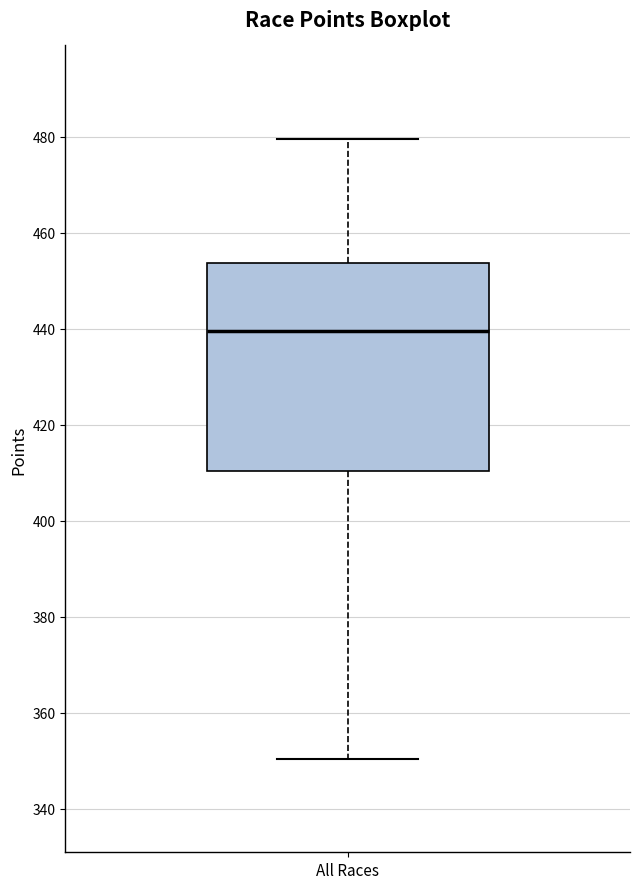

Where does the lower whisker of the box for All Races end on the y-axis? The values are not printed on the chart, so give them approximately, as read against the axis.

350